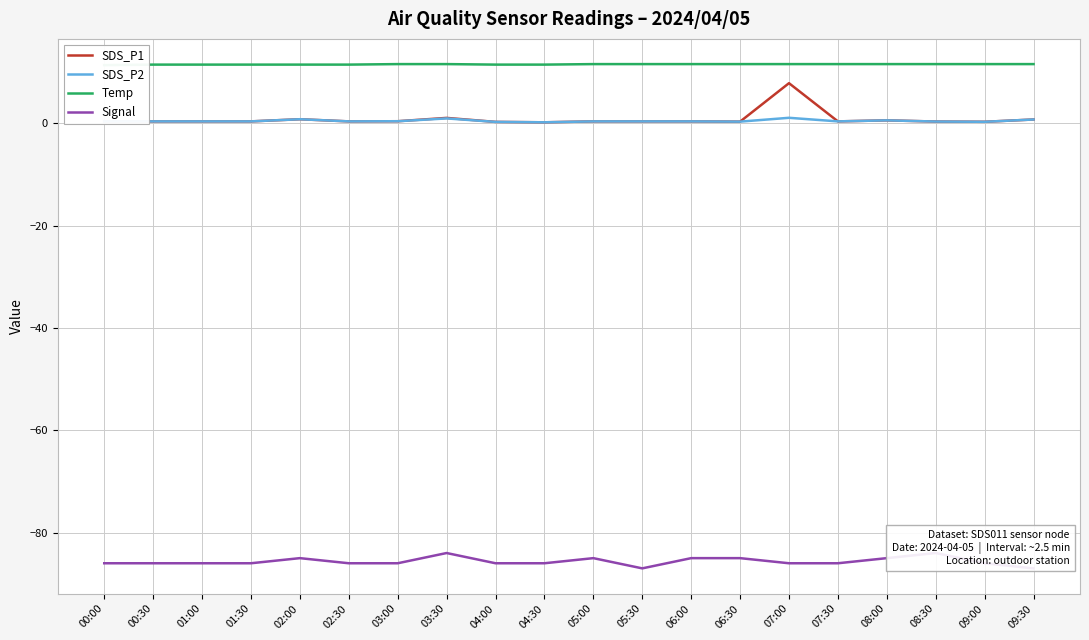

What is the total value across all series at 01:00?

-73.7